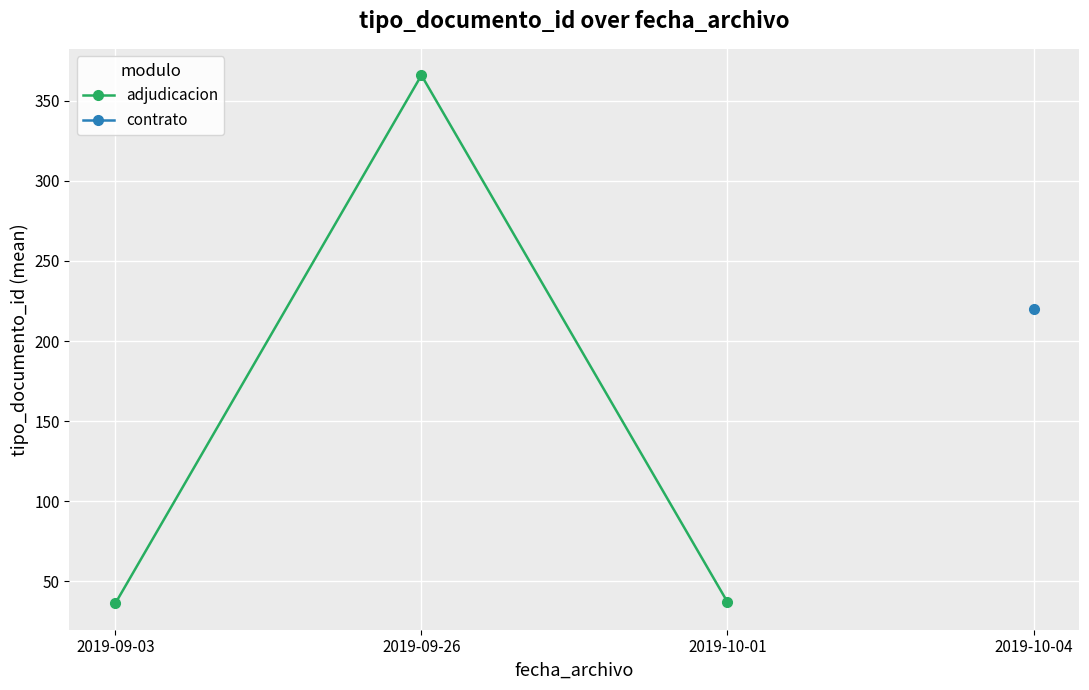

True or false: adjudicacion and contrato intersect in this chart.

False